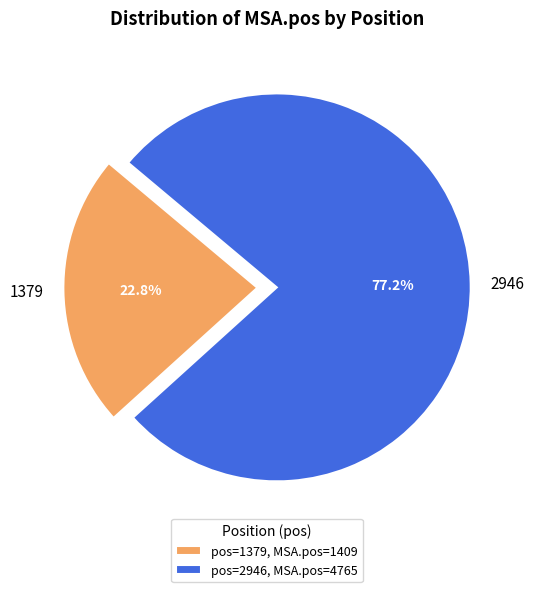

Which category has the smallest portion of the pie?

1379